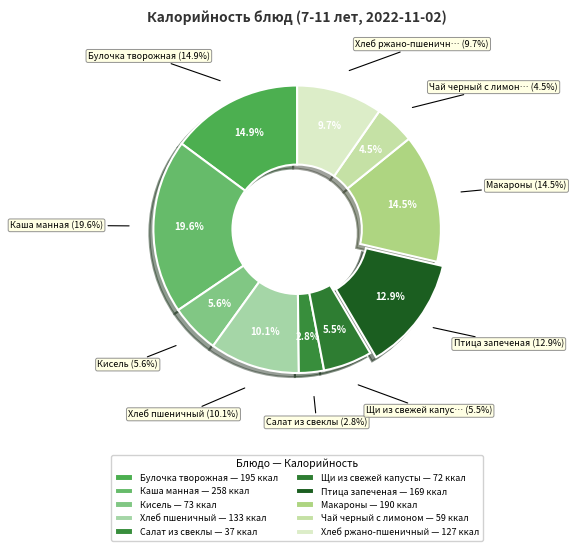

What is the ratio of the value at Хлеб пшеничный to the value at Чай черный с лимоном?

2.3